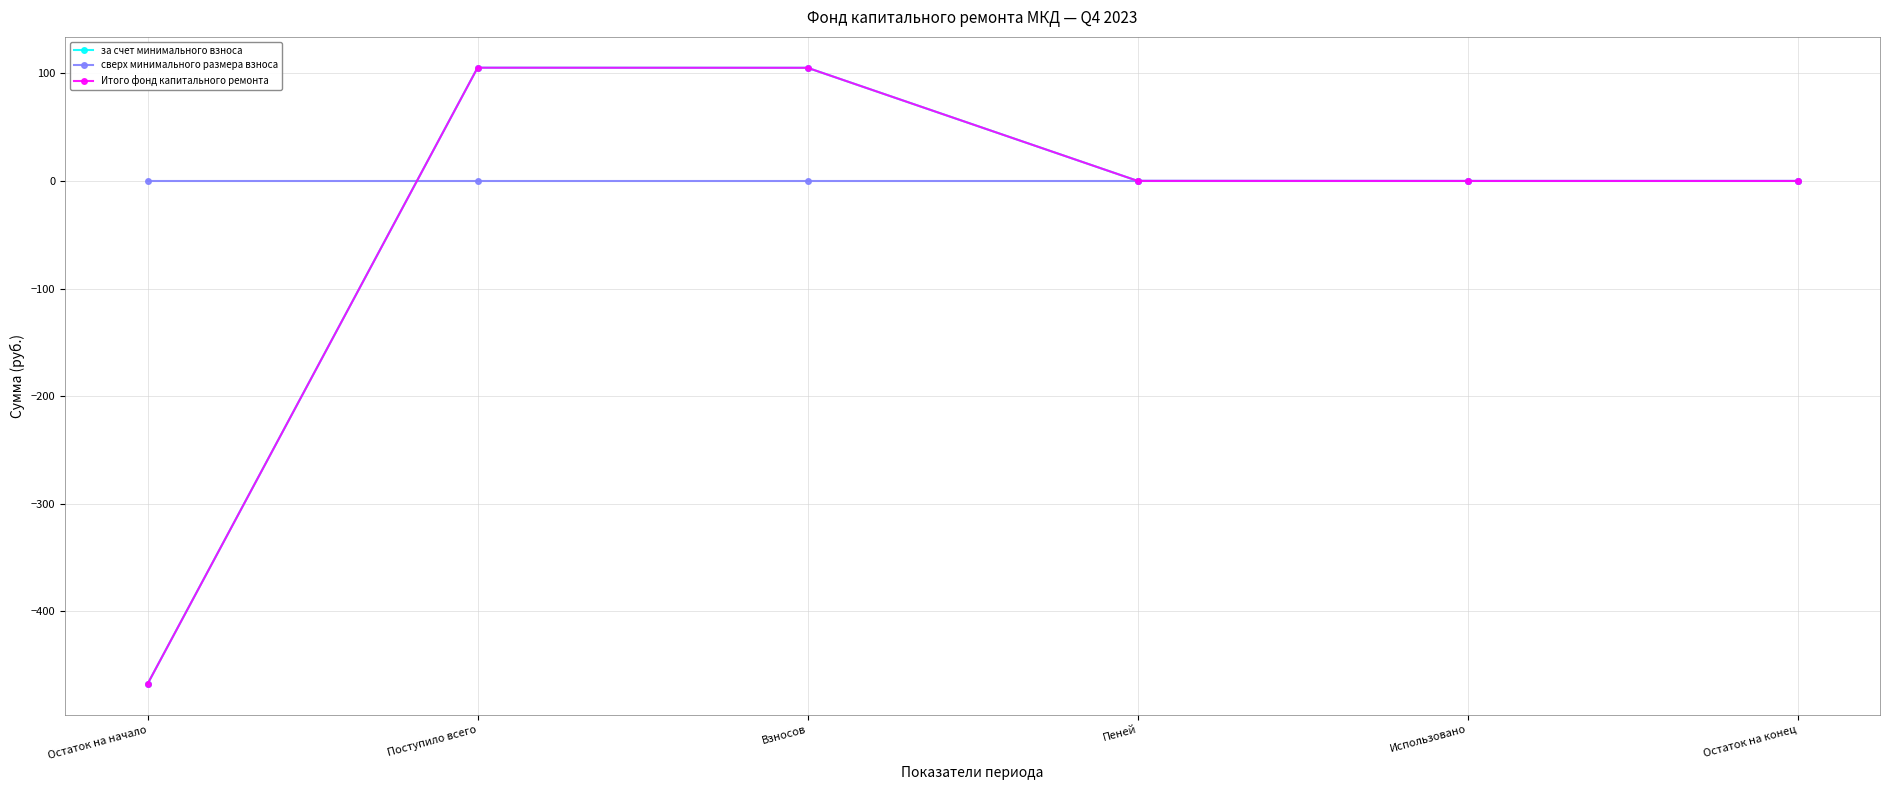

What are all the series names shown in the legend?

за счет минимального взноса, сверх минимального размера взноса, Итого фонд капитального ремонта